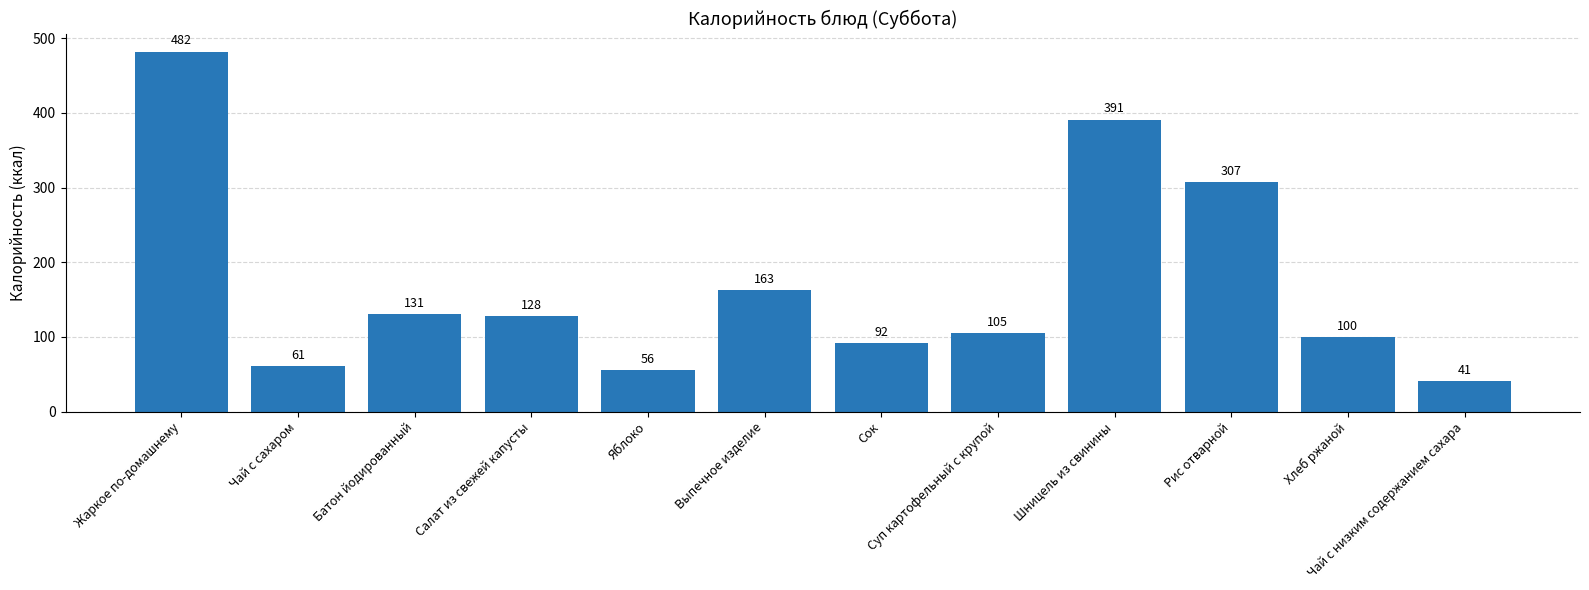

True or false: the data shows 89 at Батон йодированный.

False